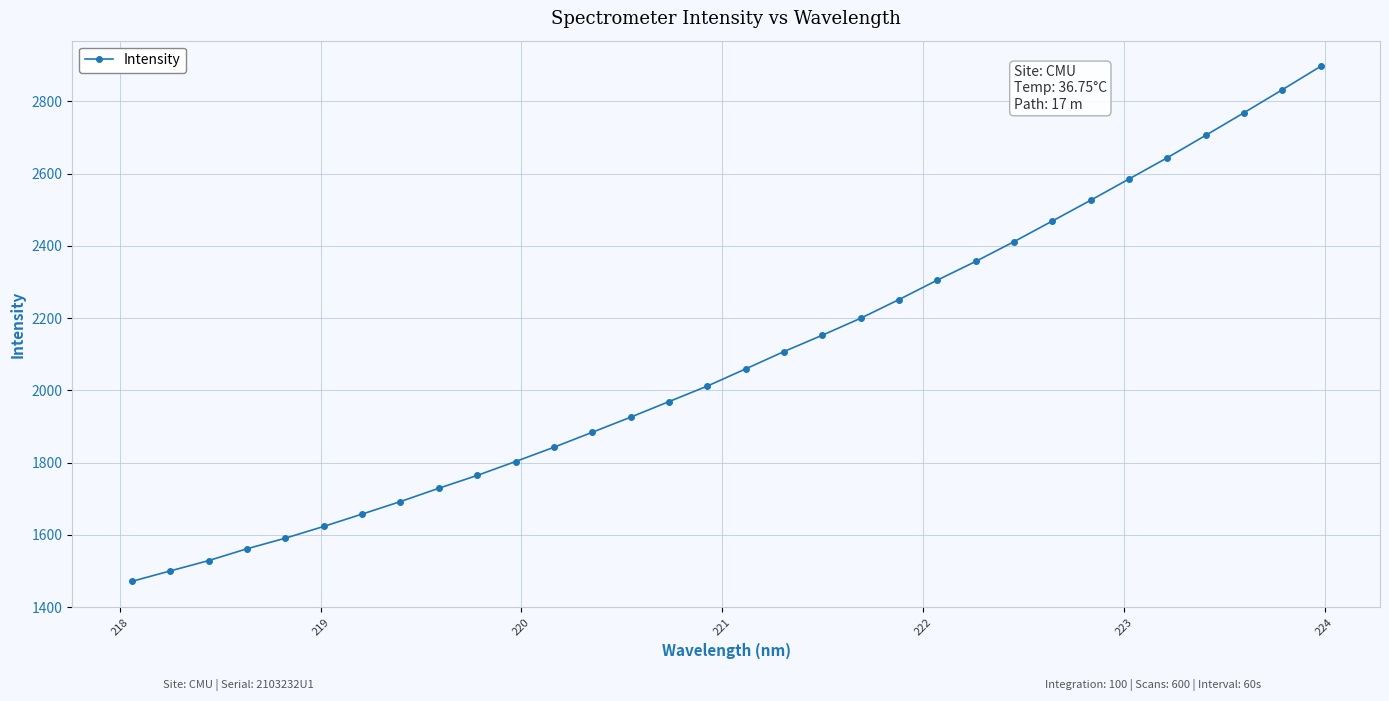

What is the greatest value displayed?

2896.7